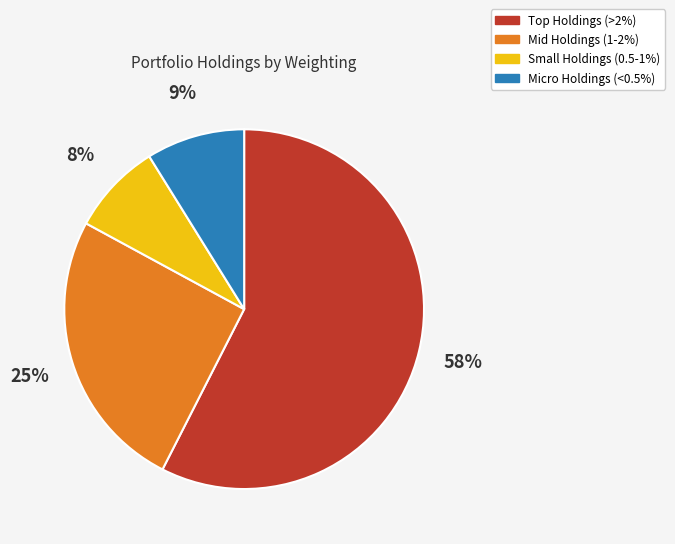

Does any single category account for the majority?

Yes